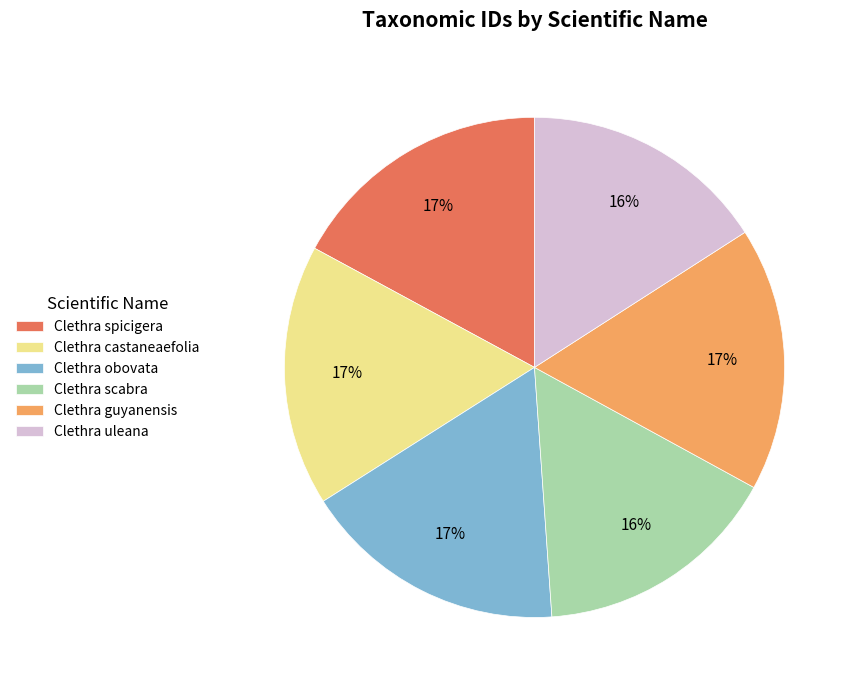

Is Clethra obovata the majority of the pie?

No